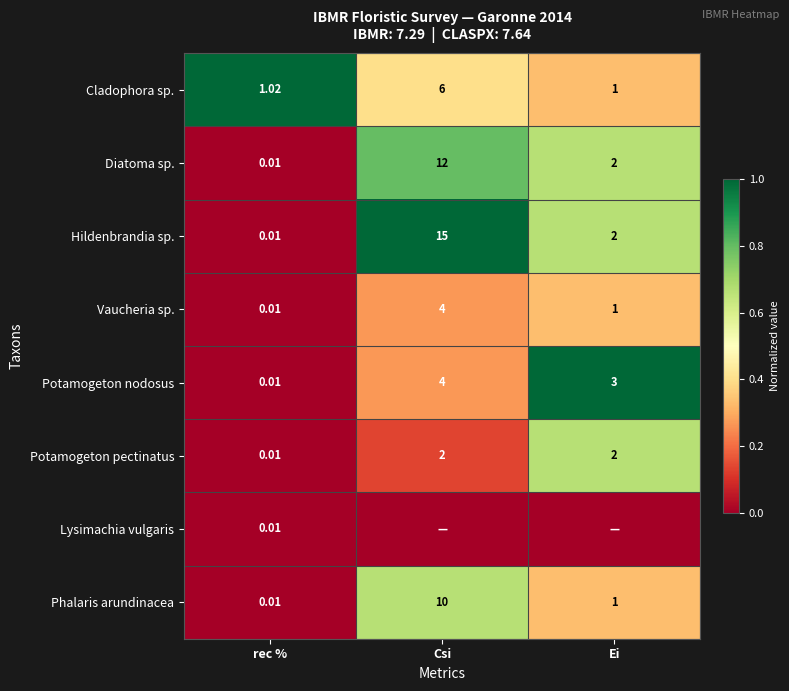

At which label does Potamogeton nodosus first exceed 3?

Csi